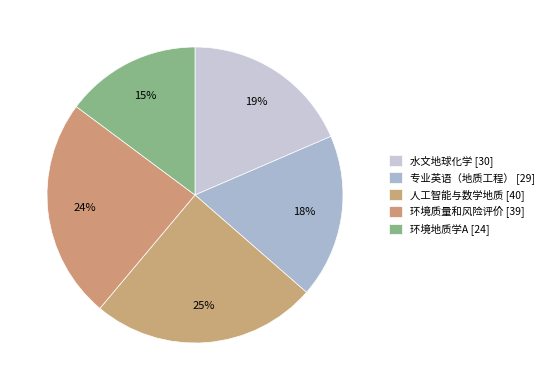

Count the number of slices in the pie.

5